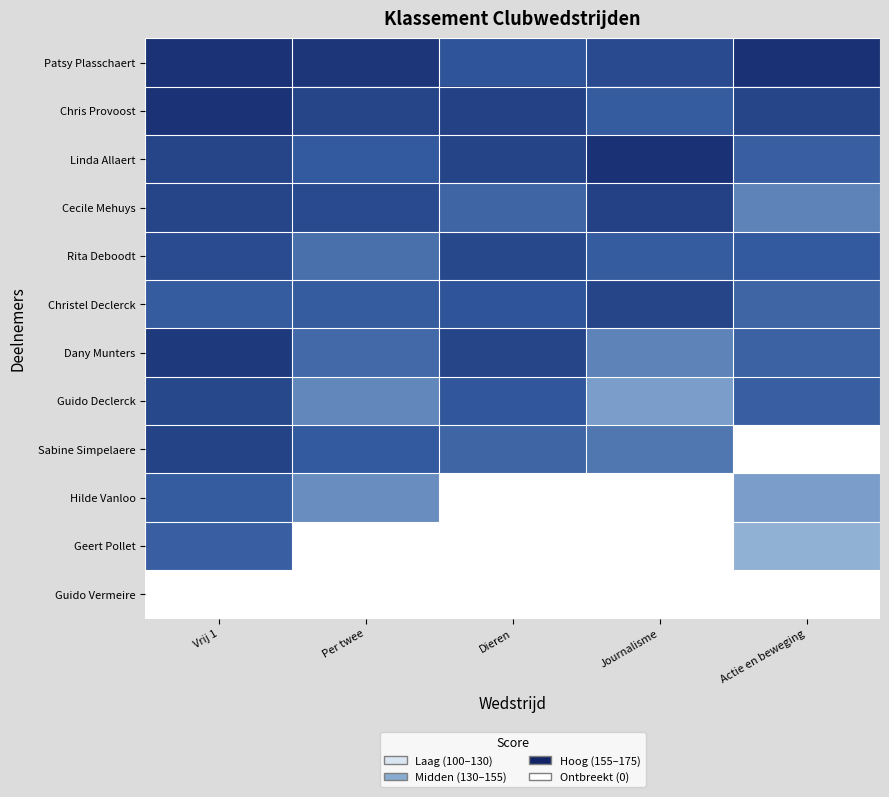

Rank the categories by Cecile Mehuys value from highest to lowest.

Journalisme, Vrij 1, Per twee, Dieren, Actie en beweging